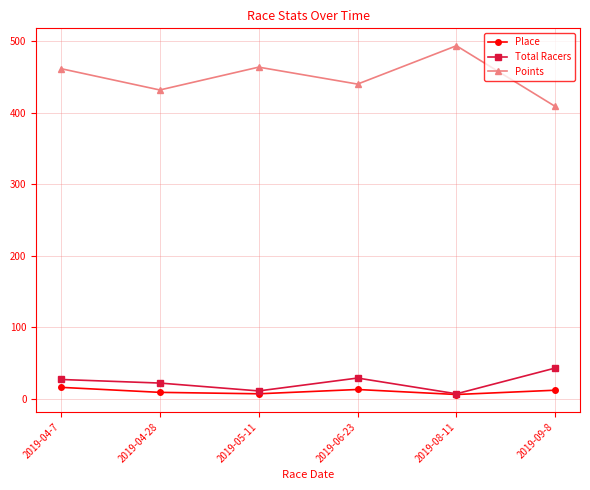

How many data points in Place are less than 12?

3